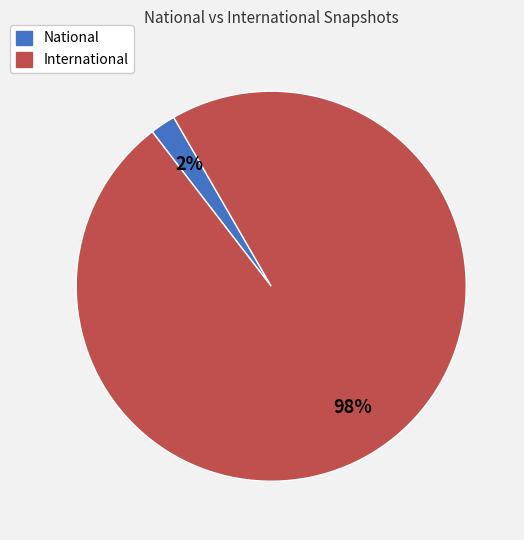

How many segments does this pie chart have?

2